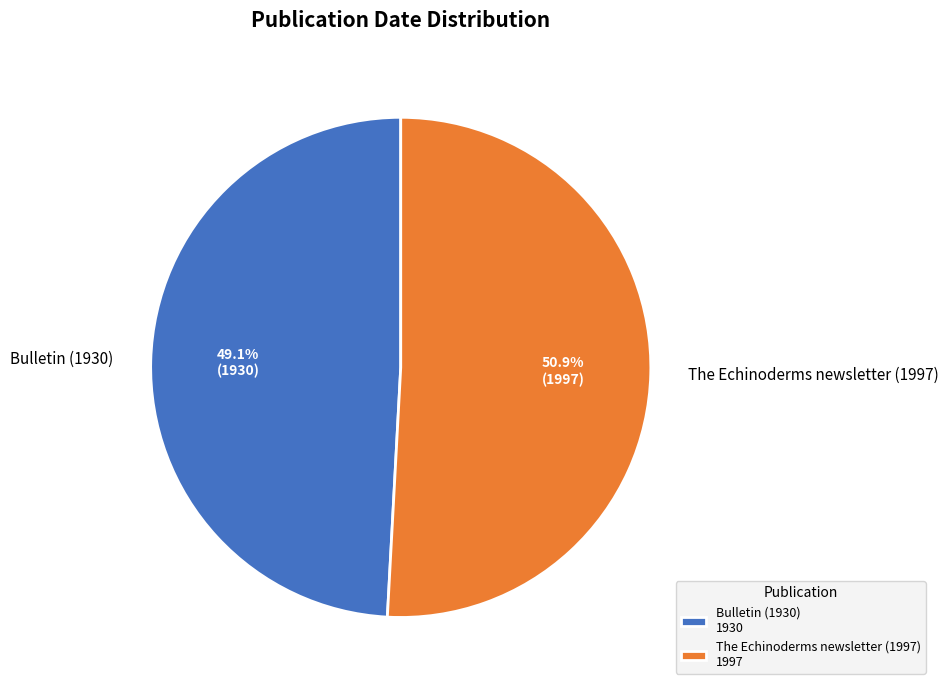

To the nearest percent, what is the average slice percentage?

50%